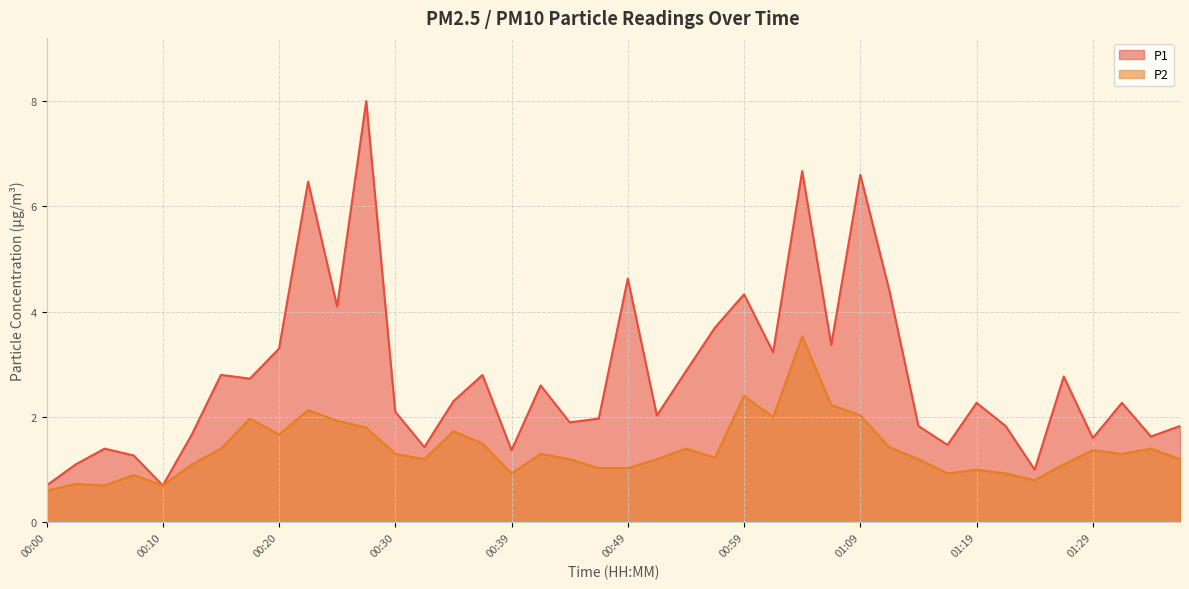

What is the label of the 11th point from the left?

00:25